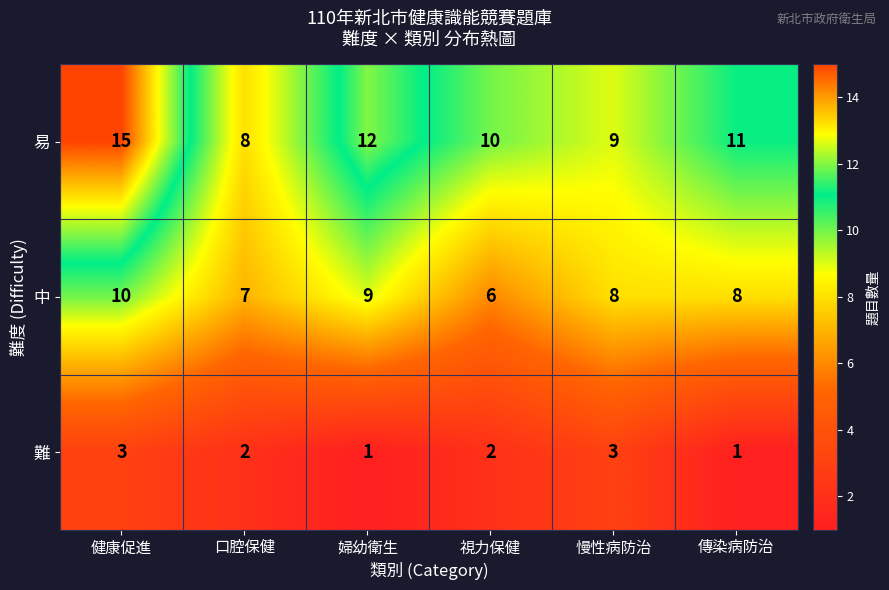

What is the maximum value for 難?

3